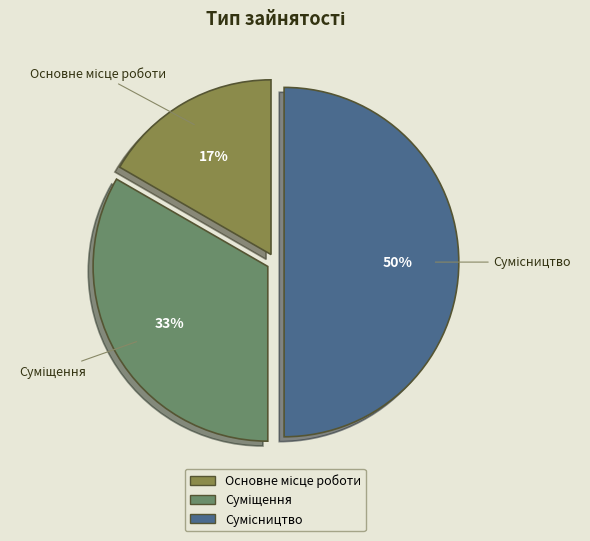

To the nearest percent, what is the average slice percentage?

33%